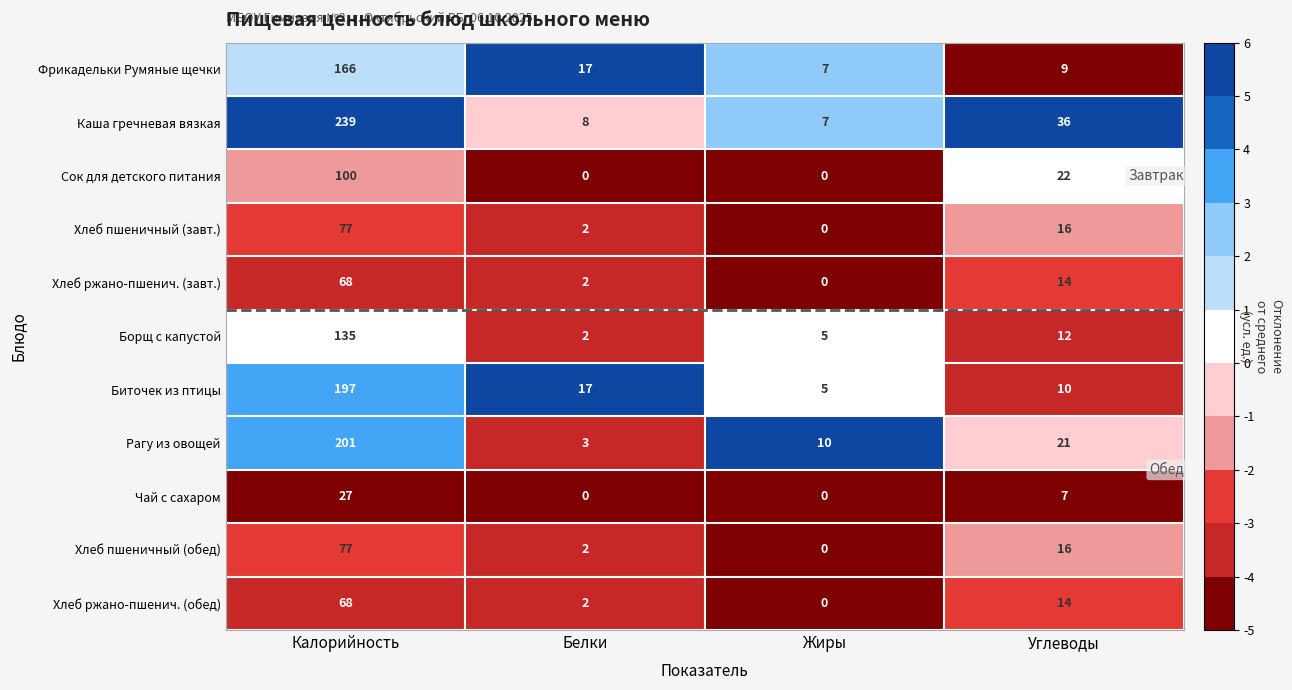

What is the maximum value shown in the chart?

239